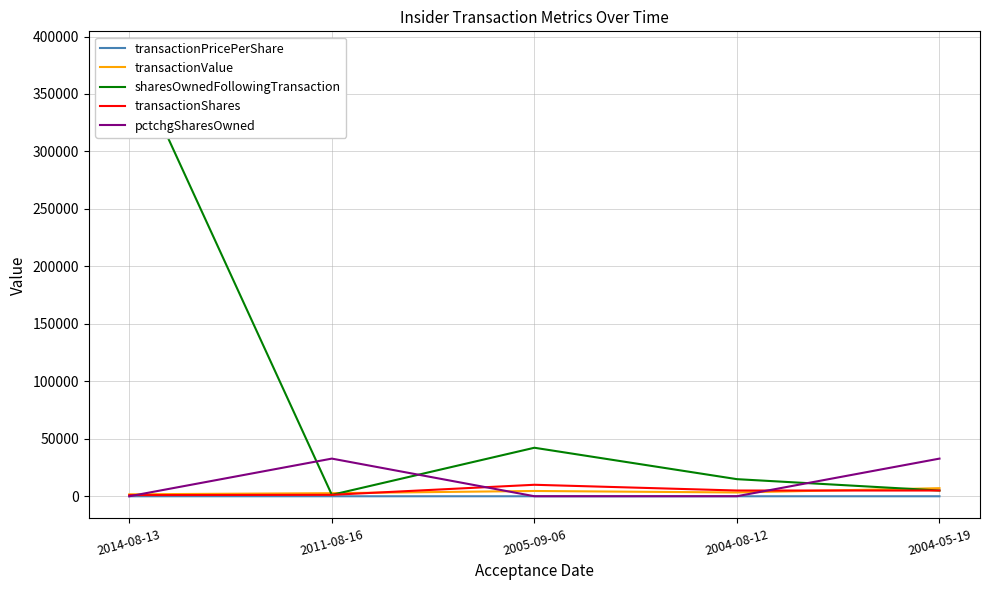

What position from the right is 2011-08-16?

4